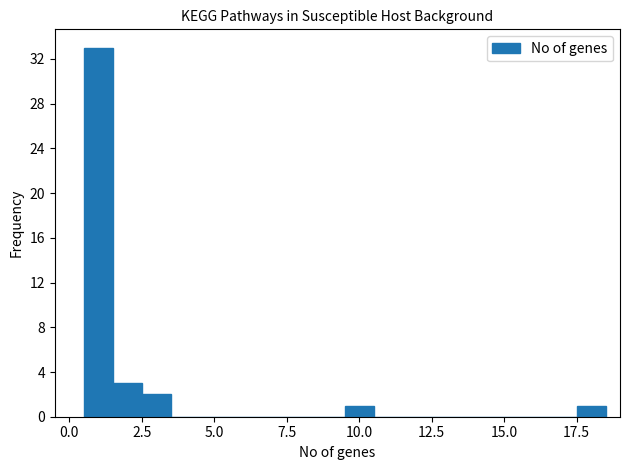

Read against the x-axis, roughly where is the centre of the tallest bar?

1.0